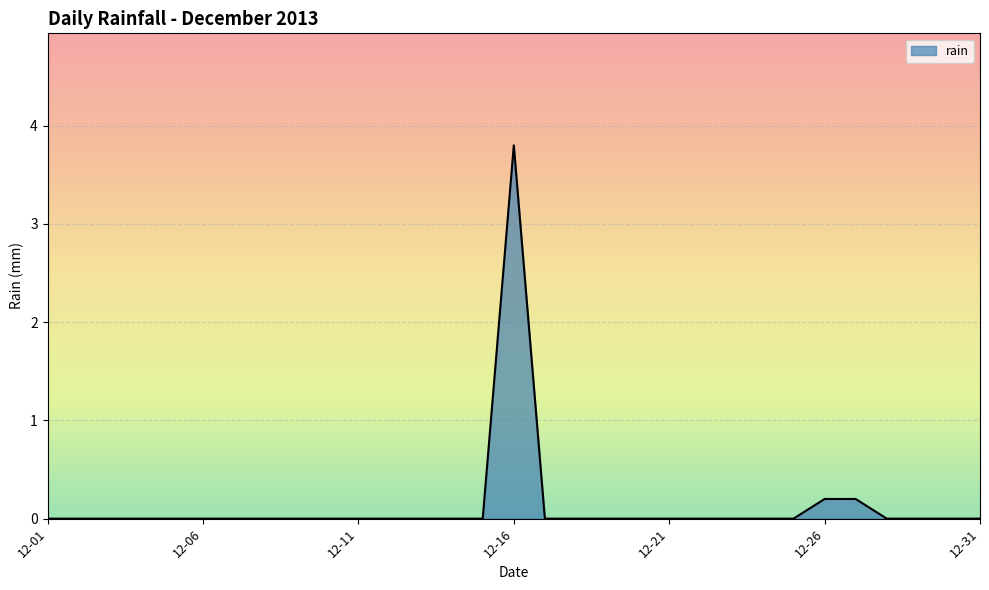

What is the difference between the maximum and minimum values?

3.8